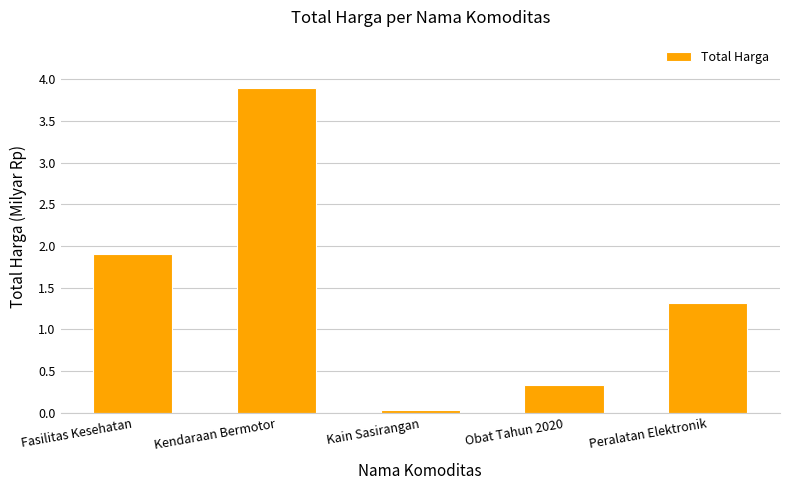

What is the sum of all values?

7.5